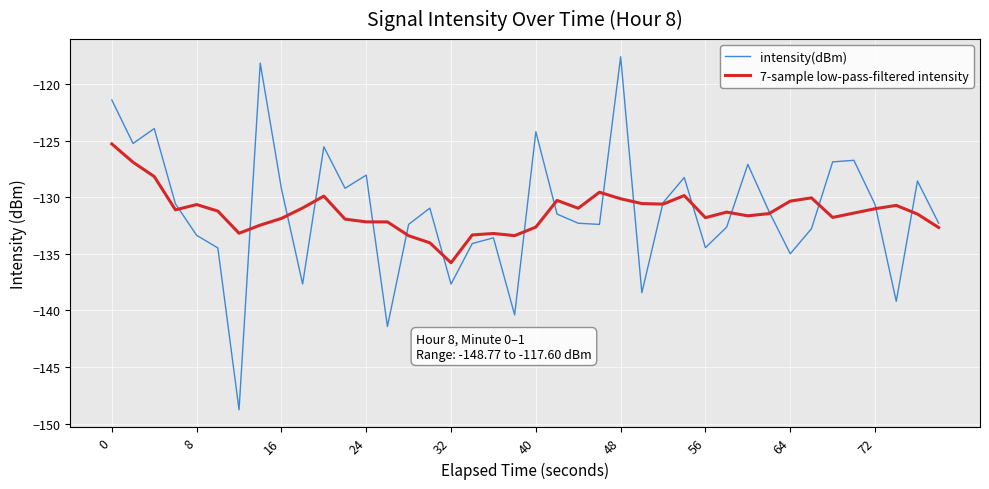

Which series has the largest range (max minus min)?

intensity(dBm)